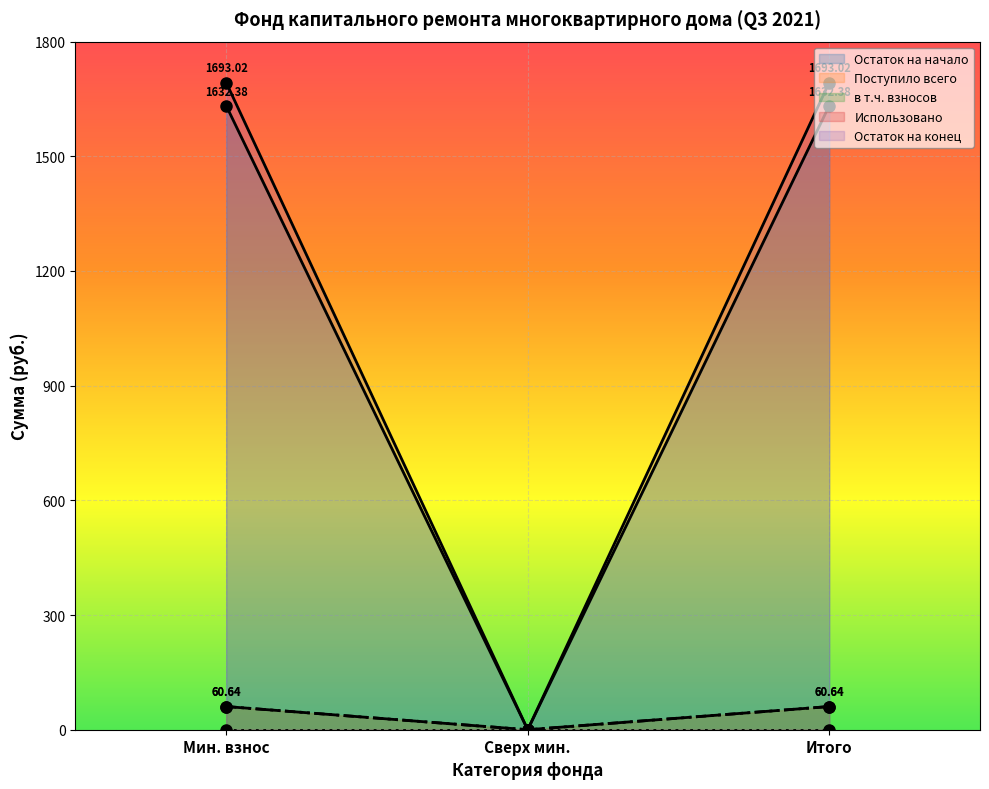

How many values in the Поступило всего series are below 1632?

1